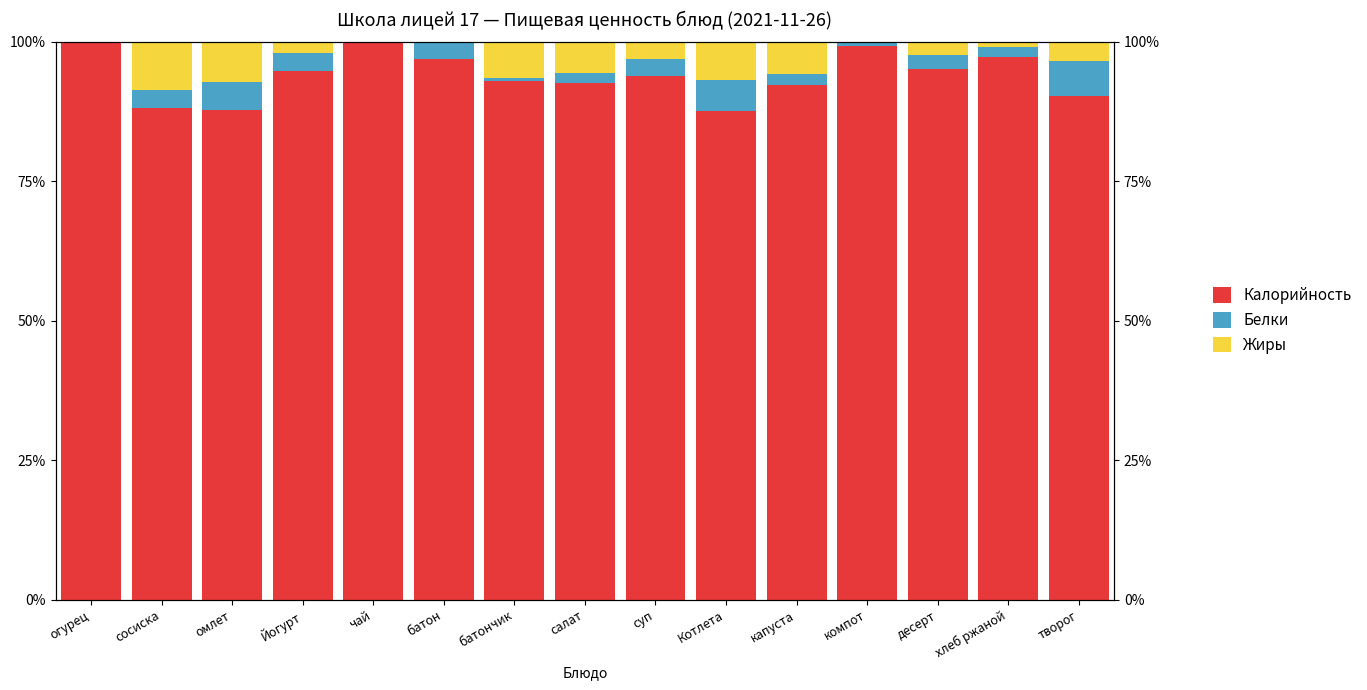

Is it true that Калорийность equals 47.0 at капуста?

False